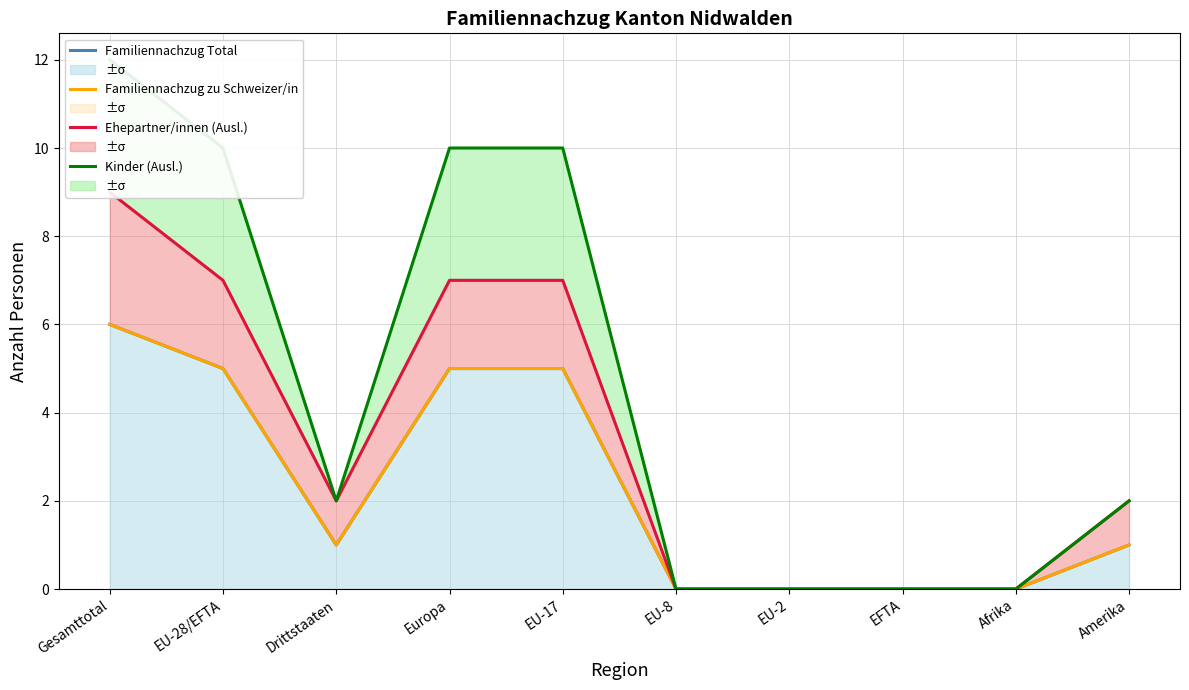

How many data points does each series have?

10